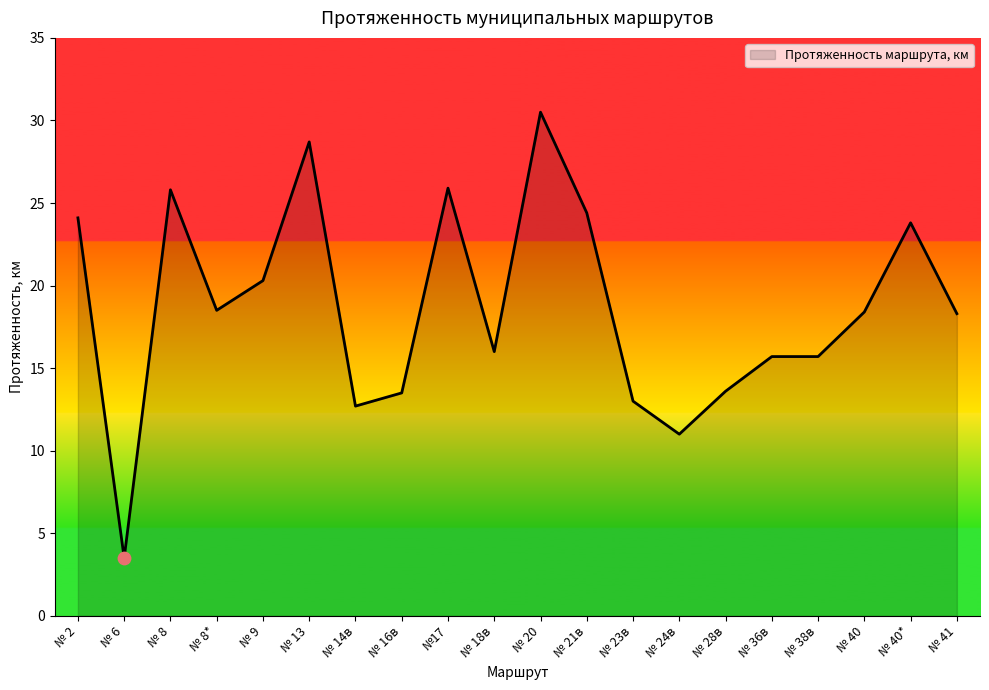

What is the change in value from № 8 to № 13?

+2.9